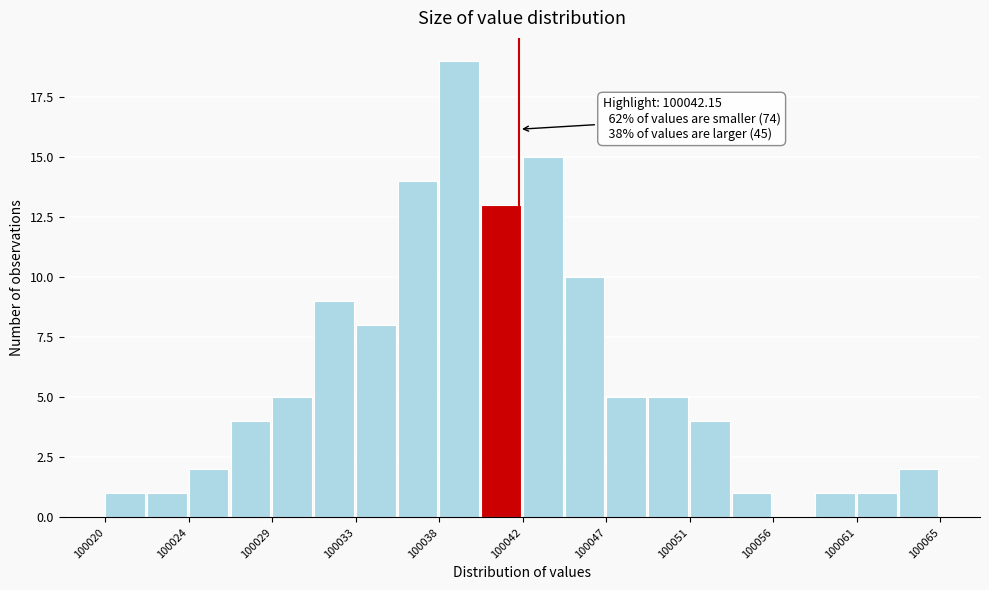

Over which range of the x-axis is the bar tallest?

100038.0 to 100040.0